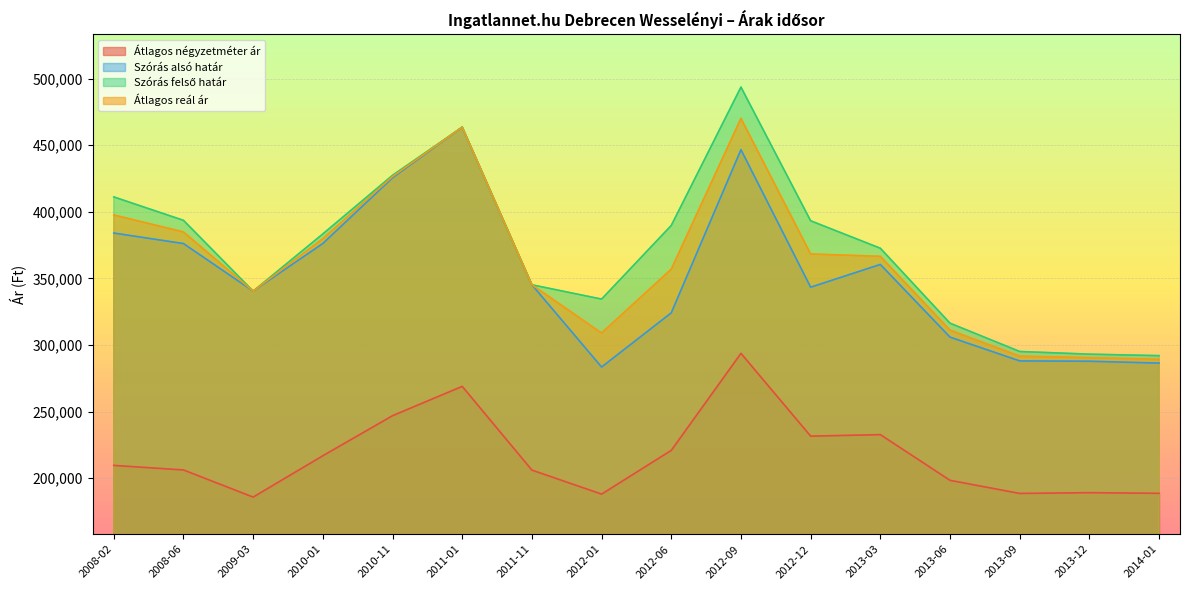

What are all the series names shown in the legend?

Átlagos négyzetméter ár, Szórás alsó határ, Szórás felső határ, Átlagos reál ár